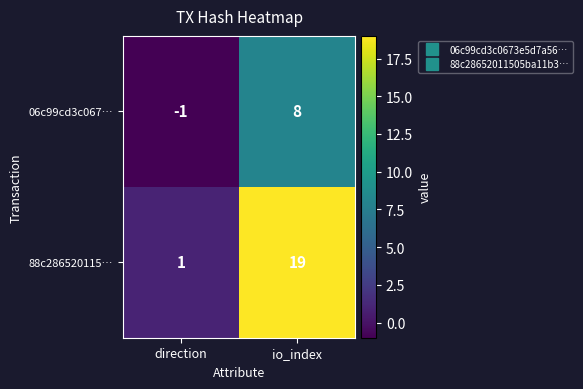

What is the approximate value of 06c99cd3c067… at io_index?

8